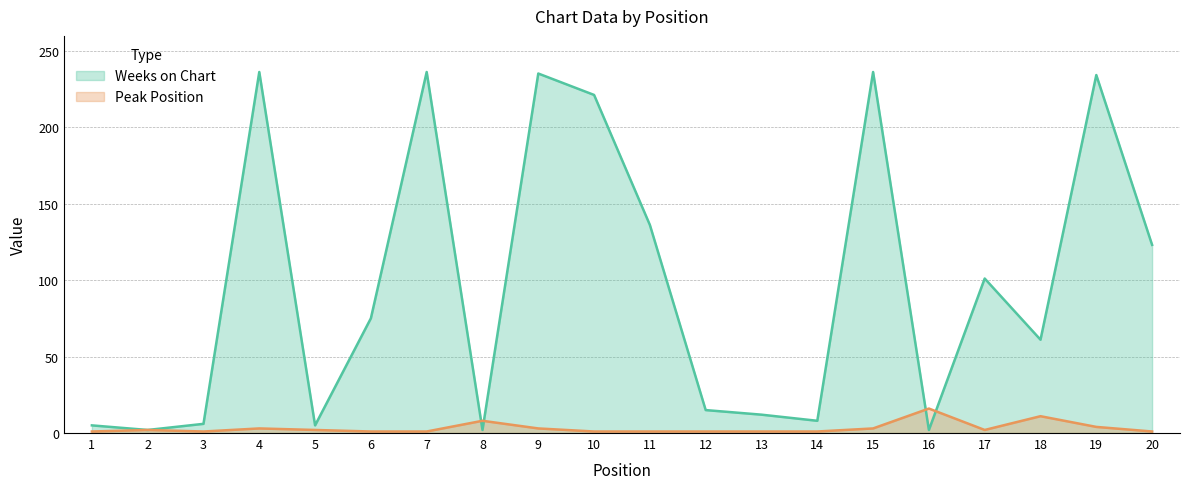

Is the value of Peak Position at 5 greater than the value of Weeks on Chart at 7?

No